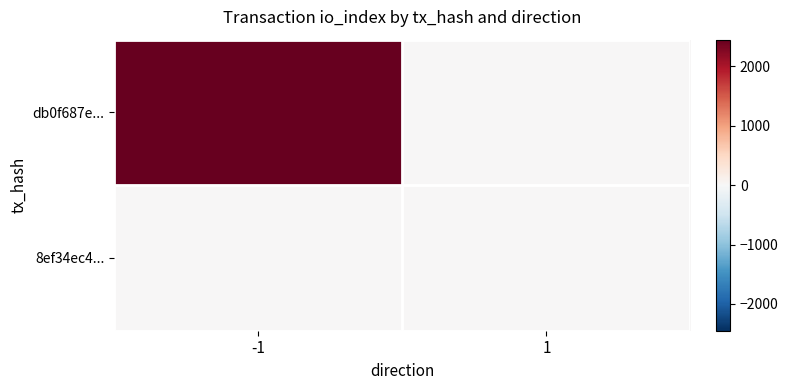

At which category is the sum across all series the highest?

-1